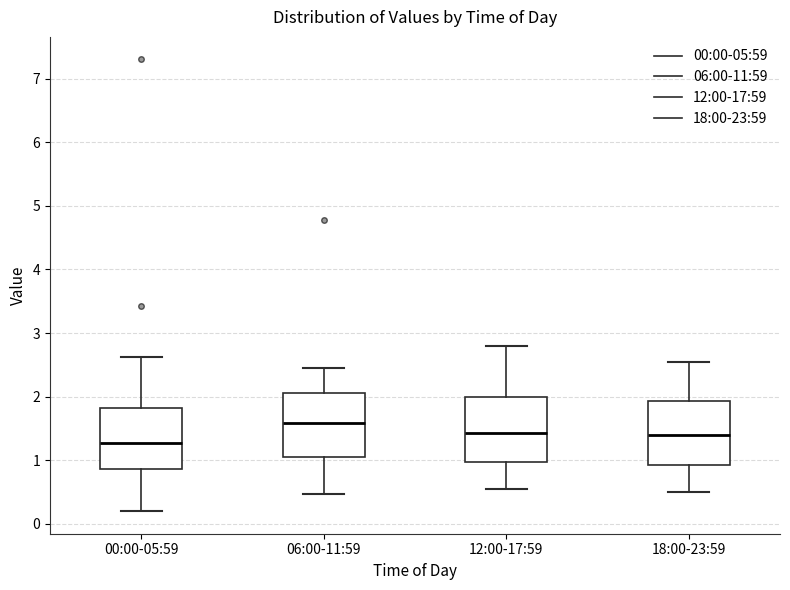

Reading left to right, transcribe this box plot: for each box, give where its median line is, the range the box spans, and where its two whiskers end, as read against the y-axis. The values are not printed on the chart, so give them approximately, as read against the axis.

00:00-05:59: median 1.3, box 0.9 to 1.8, whiskers 0.2 to 2.6
06:00-11:59: median 1.6, box 1.0 to 2.1, whiskers 0.5 to 2.5
12:00-17:59: median 1.4, box 1.0 to 2.0, whiskers 0.6 to 2.8
18:00-23:59: median 1.4, box 0.9 to 1.9, whiskers 0.5 to 2.6